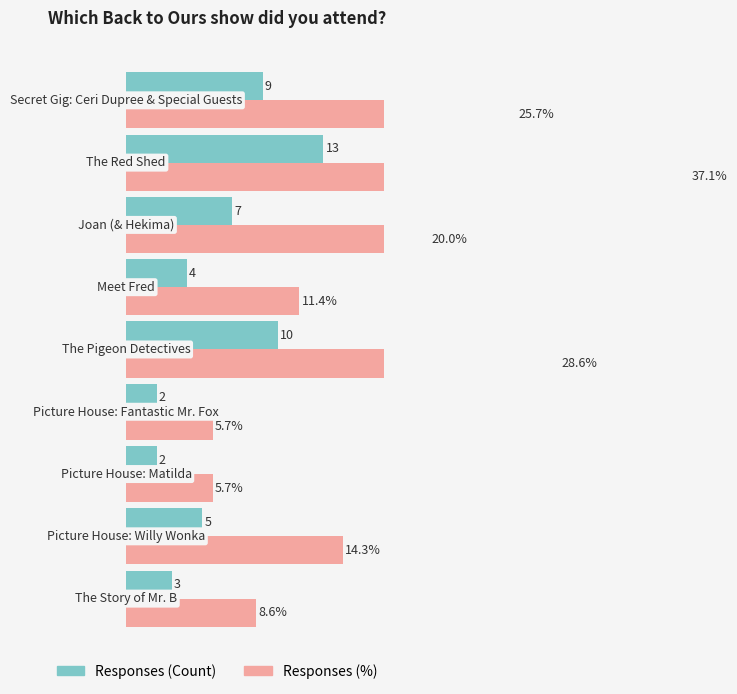

The Responses (%) series shows 5.3 at 0. True or false?

False